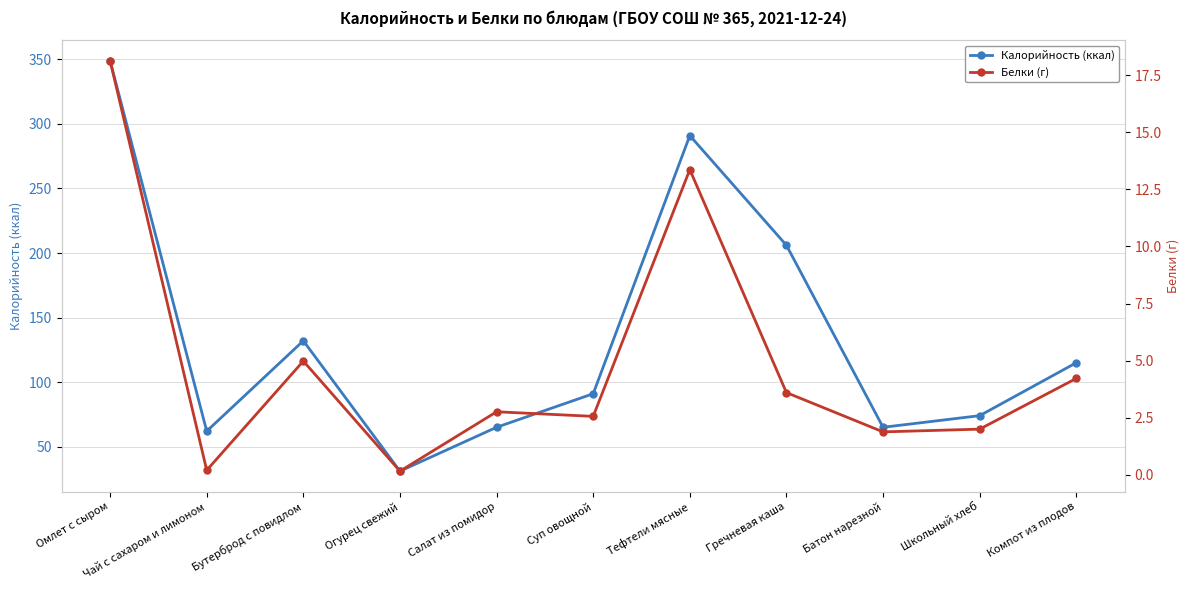

Which series has the widest spread of values?

Калорийность (ккал)